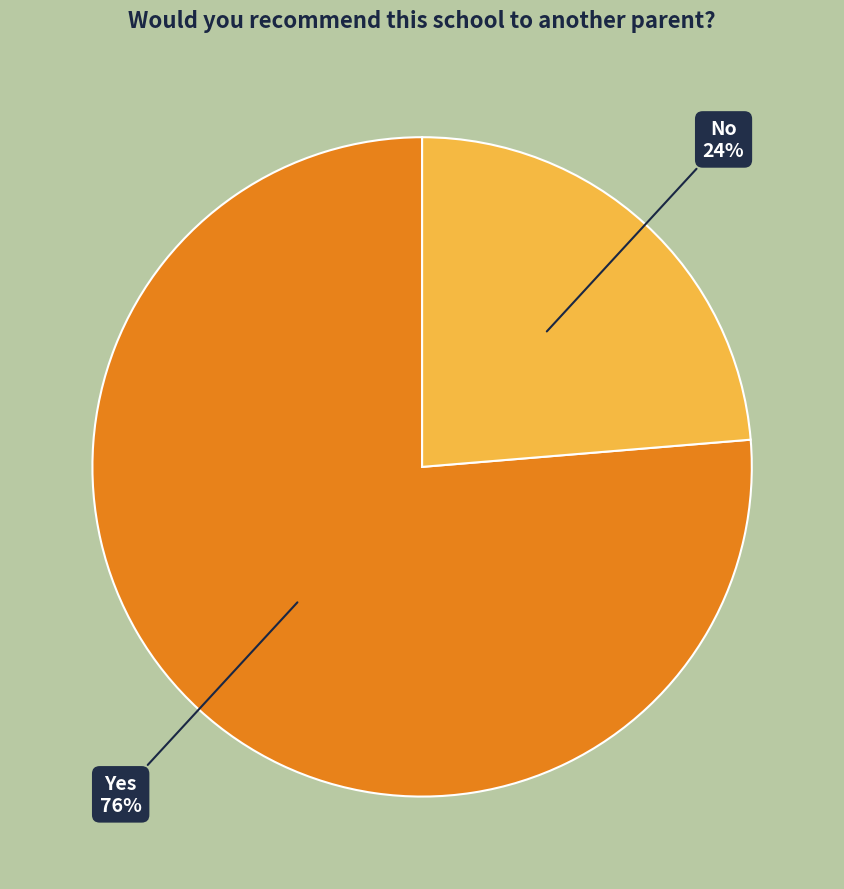

What percentage is the No slice, to the nearest percent?

24%